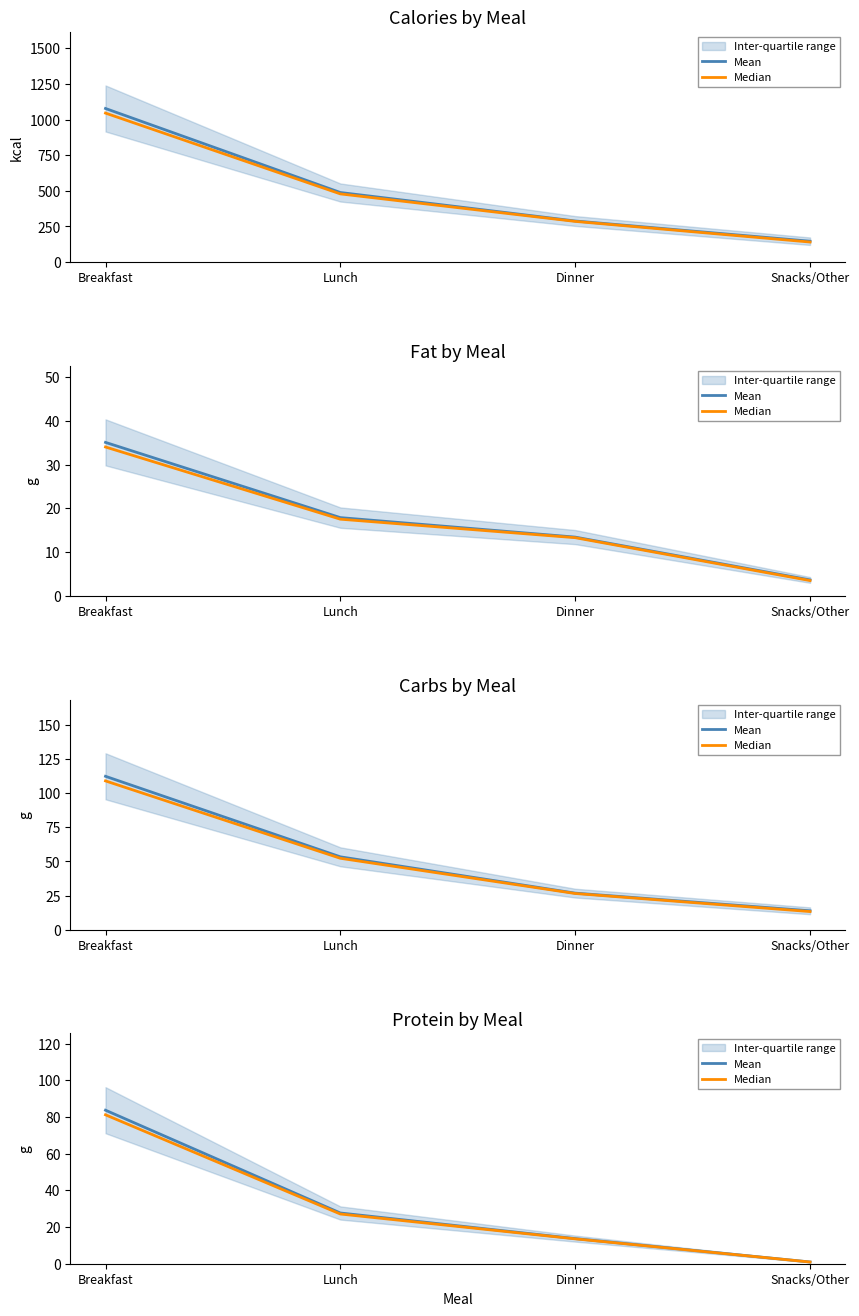

At which label is Median closest to 41?

Lunch